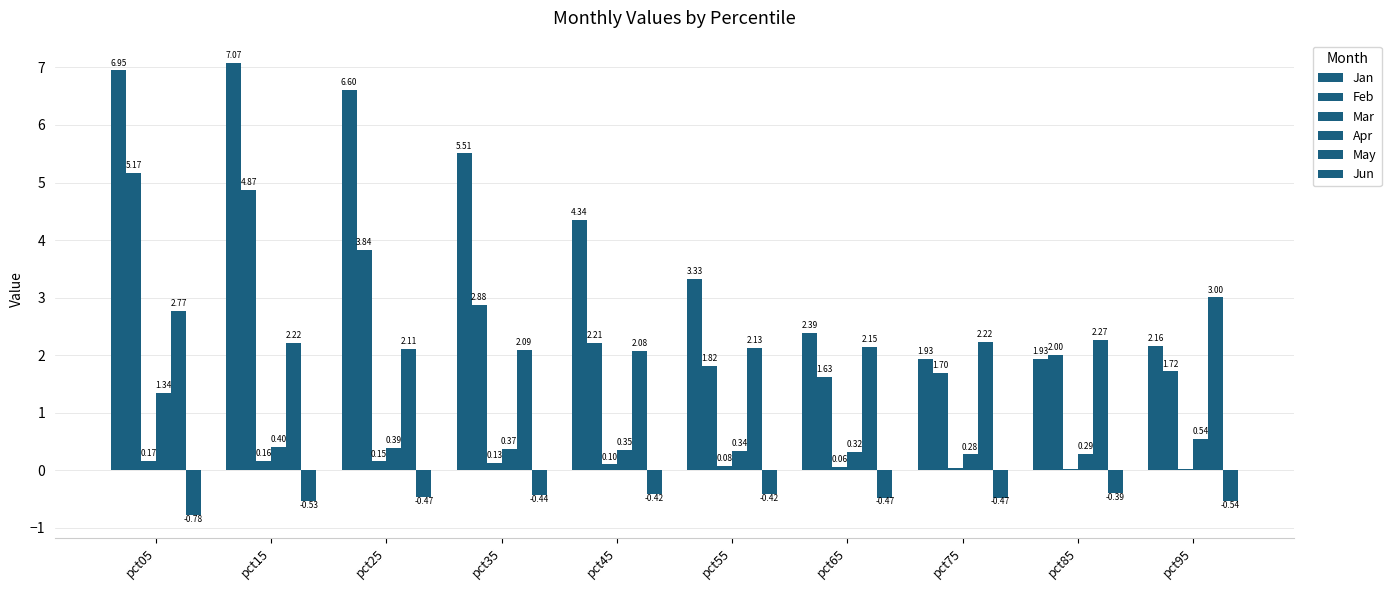

How many distinct data groups are displayed?

6